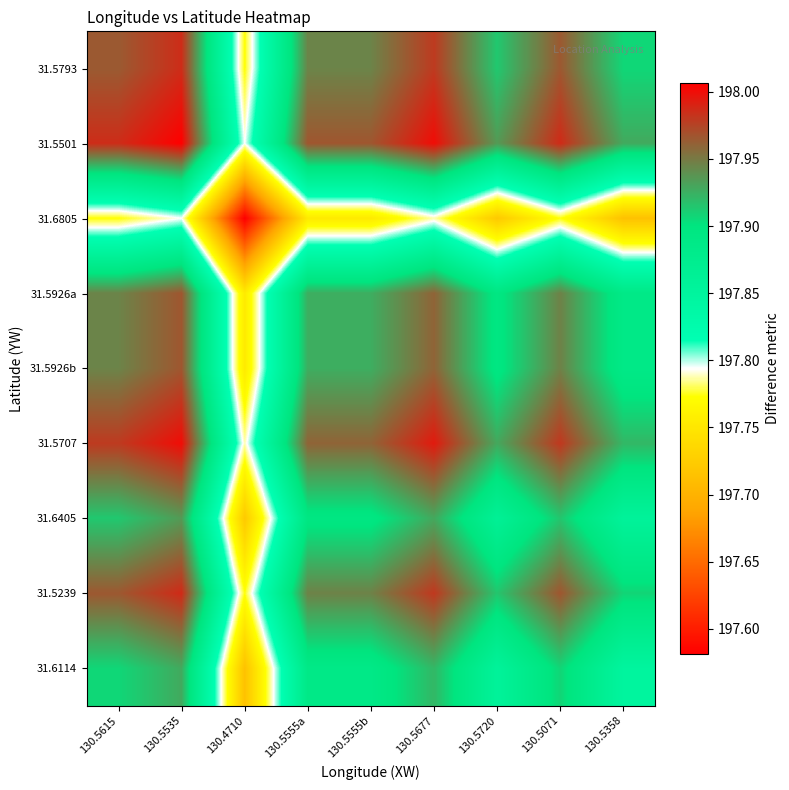

Reading left to right, transcribe all the data shown in this chart.

31.5793: 130.5615=198.0	130.5535=198.0	130.4710=197.8	130.5555a=197.9	130.5555b=197.9	130.5677=198.0	130.5720=197.9	130.5071=198.0	130.5358=197.9
31.5501: 130.5615=198.0	130.5535=198.0	130.4710=197.8	130.5555a=198.0	130.5555b=198.0	130.5677=198.0	130.5720=197.9	130.5071=198.0	130.5358=197.9
31.6805: 130.5615=197.8	130.5535=197.8	130.4710=197.6	130.5555a=197.8	130.5555b=197.8	130.5677=197.8	130.5720=197.7	130.5071=197.8	130.5358=197.7
31.5926a: 130.5615=197.9	130.5535=198.0	130.4710=197.8	130.5555a=197.9	130.5555b=197.9	130.5677=198.0	130.5720=197.9	130.5071=197.9	130.5358=197.9
31.5926b: 130.5615=197.9	130.5535=198.0	130.4710=197.8	130.5555a=197.9	130.5555b=197.9	130.5677=198.0	130.5720=197.9	130.5071=197.9	130.5358=197.9
31.5707: 130.5615=198.0	130.5535=198.0	130.4710=197.8	130.5555a=198.0	130.5555b=198.0	130.5677=198.0	130.5720=197.9	130.5071=198.0	130.5358=197.9
31.6405: 130.5615=197.9	130.5535=197.9	130.4710=197.7	130.5555a=197.9	130.5555b=197.9	130.5677=197.9	130.5720=197.9	130.5071=197.9	130.5358=197.9
31.5239: 130.5615=198.0	130.5535=198.0	130.4710=197.8	130.5555a=197.9	130.5555b=197.9	130.5677=198.0	130.5720=197.9	130.5071=198.0	130.5358=197.9
31.6114: 130.5615=197.9	130.5535=197.9	130.4710=197.7	130.5555a=197.9	130.5555b=197.9	130.5677=197.9	130.5720=197.9	130.5071=197.9	130.5358=197.8